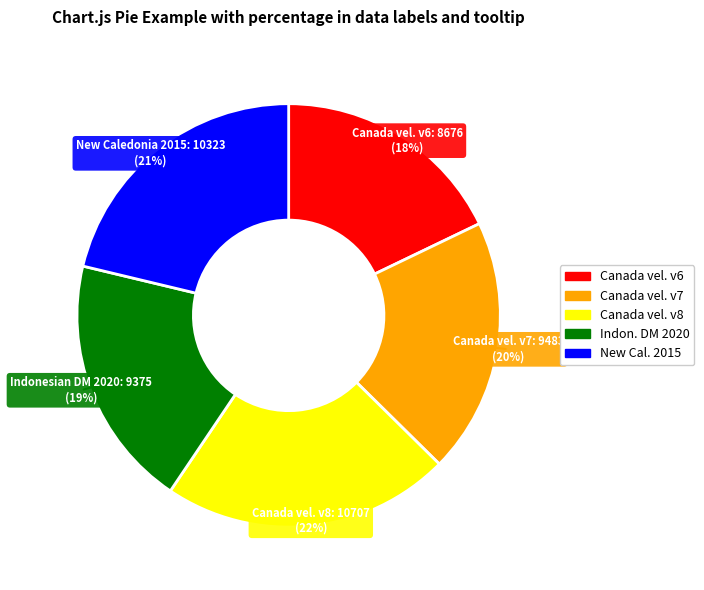

Does any single category account for the majority?

No